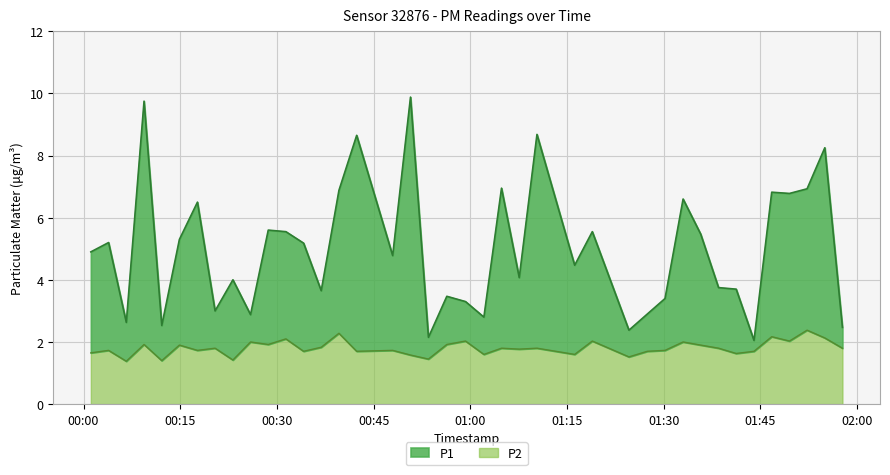

Where is the first local minimum for P1?

2023-04-03T00:06:38